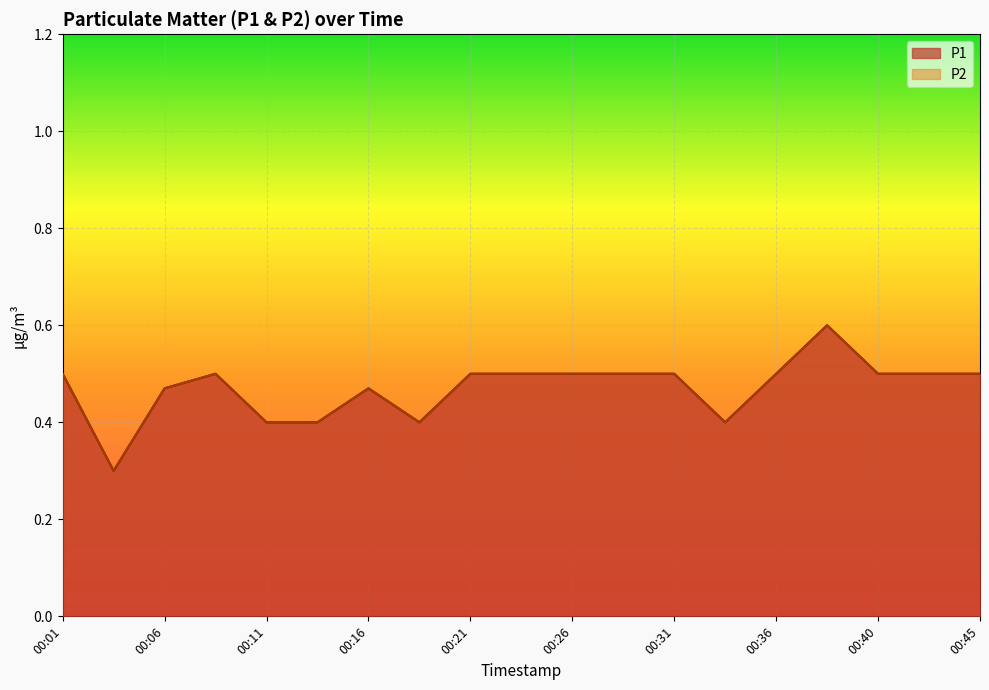

True or false: P1 and P2 intersect in this chart.

False